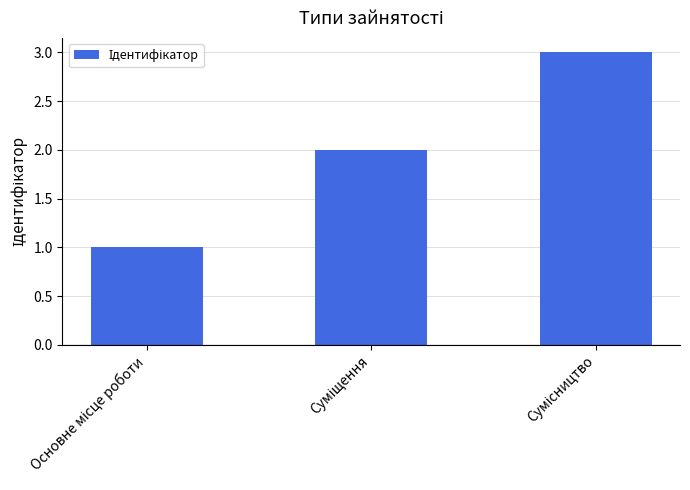

How many values are between 1 and 3?

3